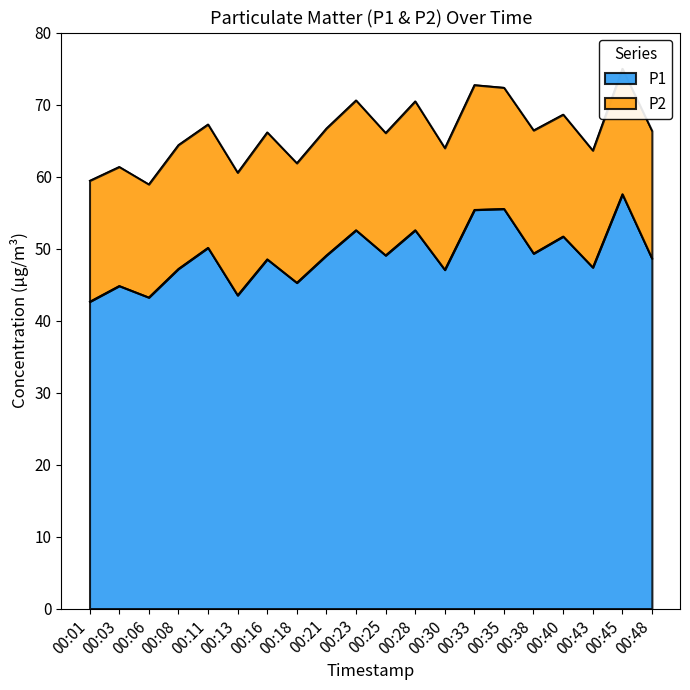

What is the difference between the maximum and minimum values?

14.9